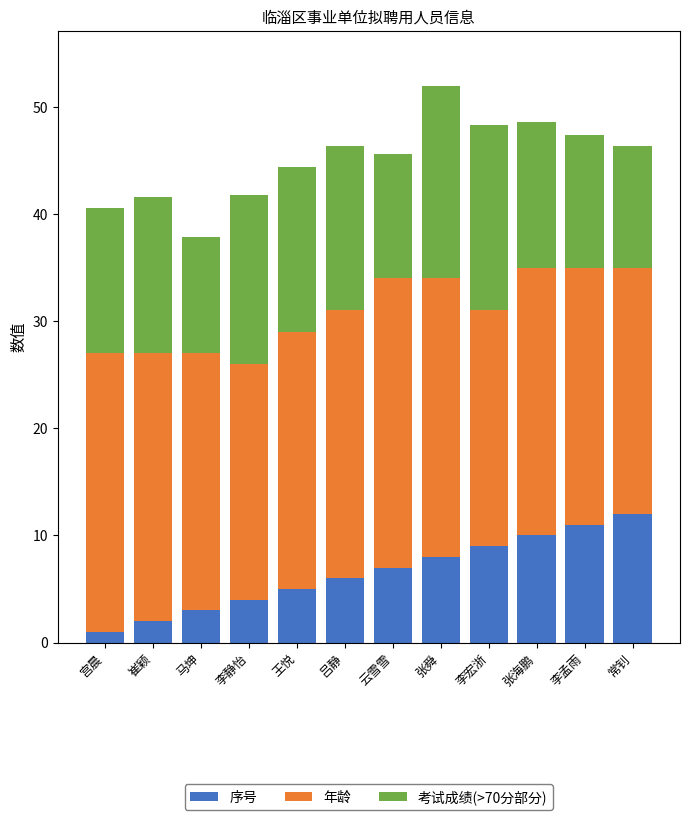

What is the sum of the 序号 values at 张舜 and 崔颖?

10.0